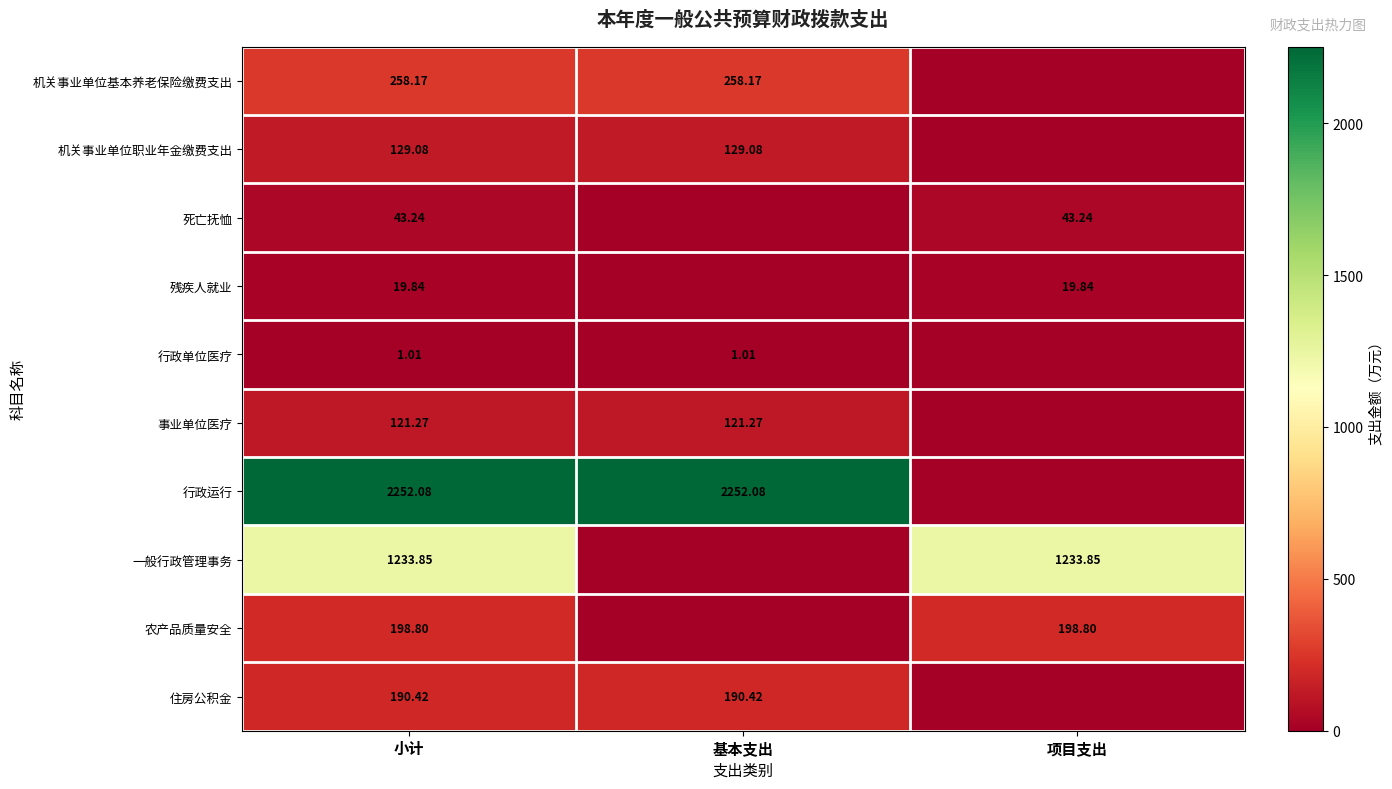

Count the number of categories in the chart.

3